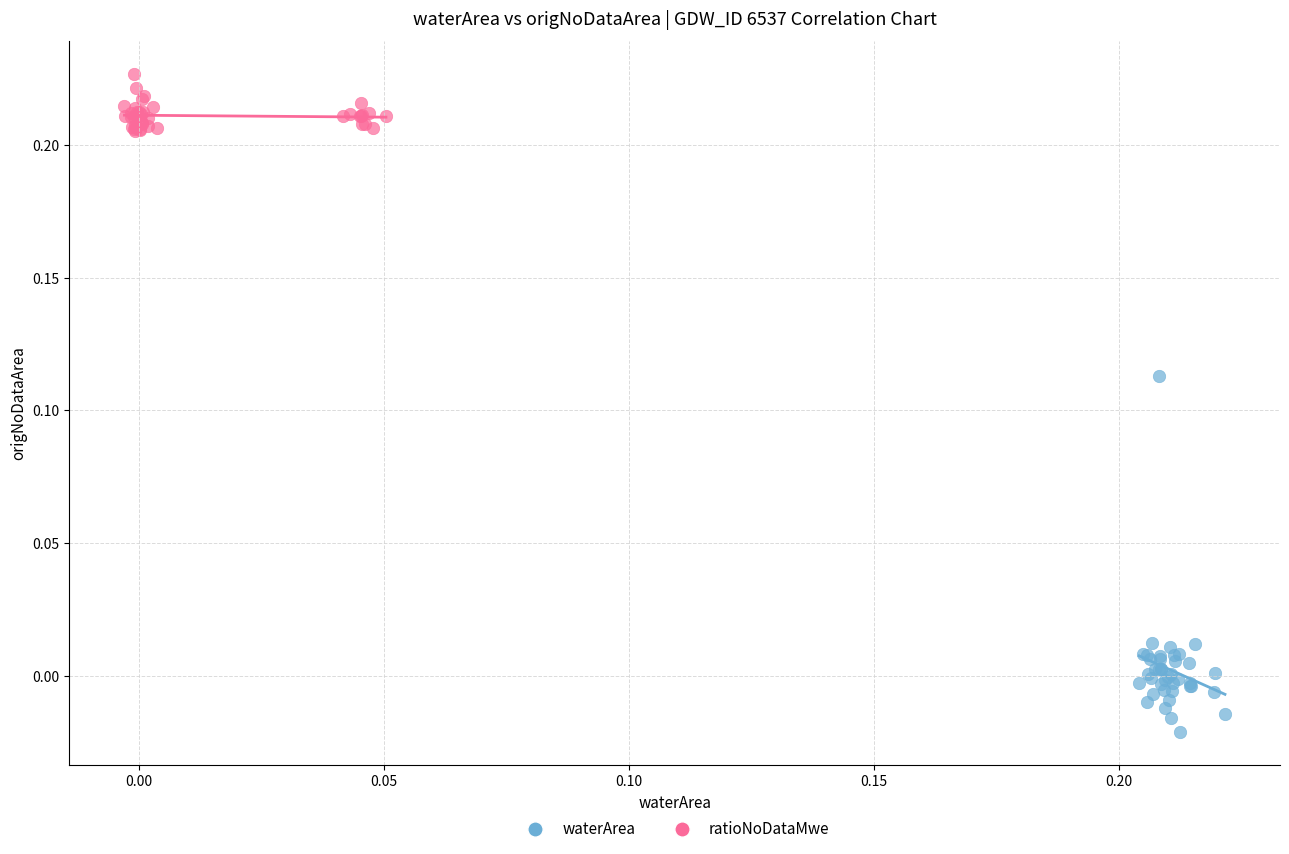

Which series has the largest Y range (max minus min)?

waterArea